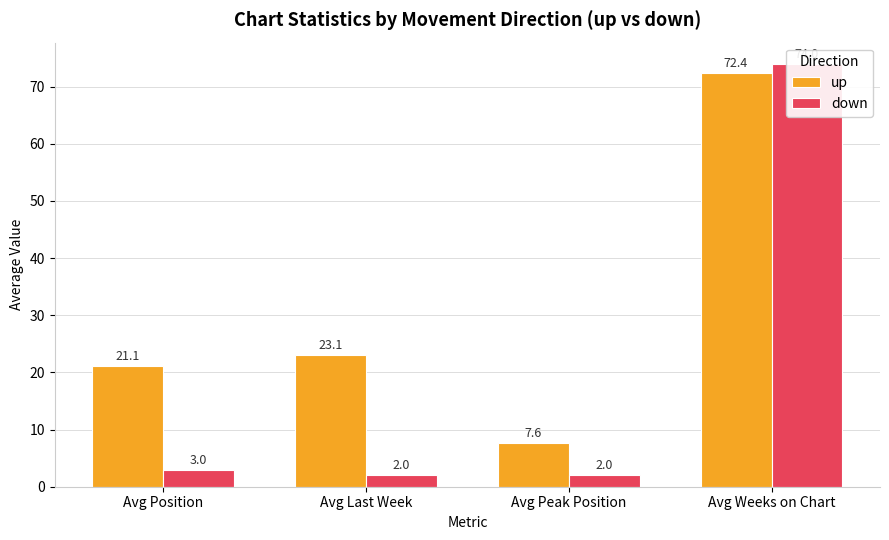

What is the value of the down bar at the 4th from the left?

74.0